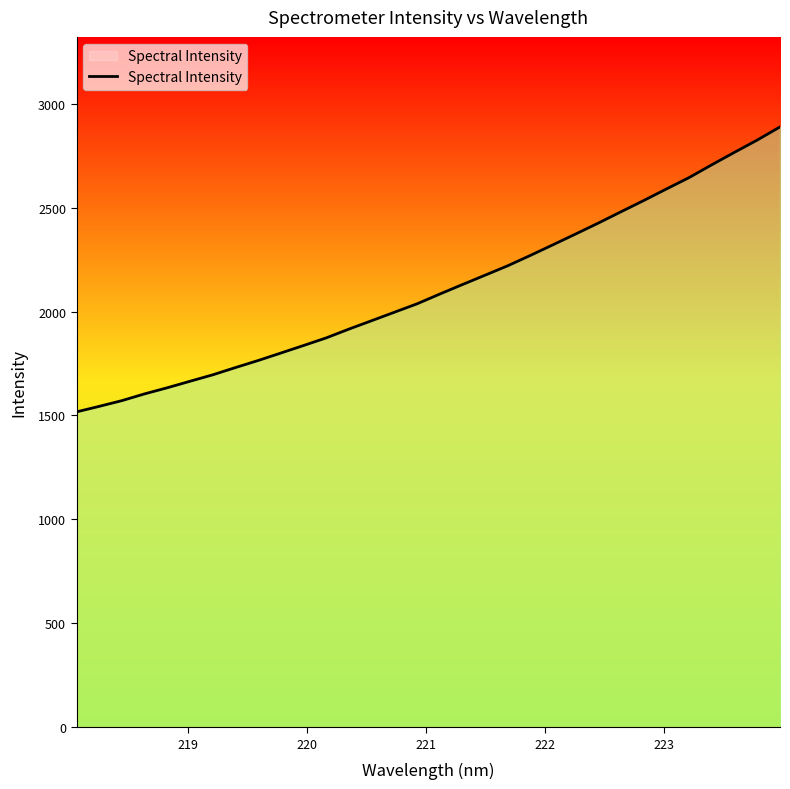

How many lines are shown in the chart?

1